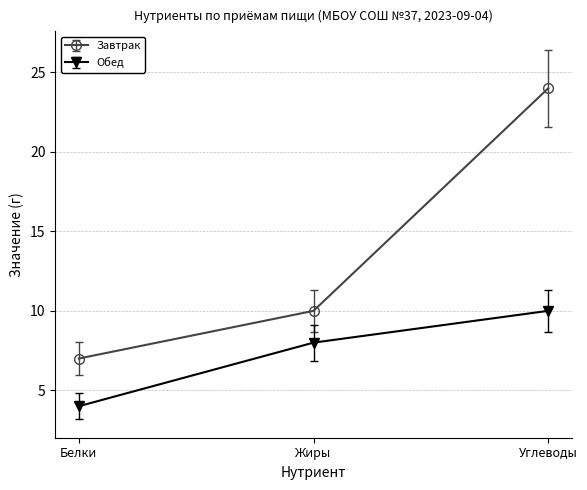

How many series are shown in this chart?

2